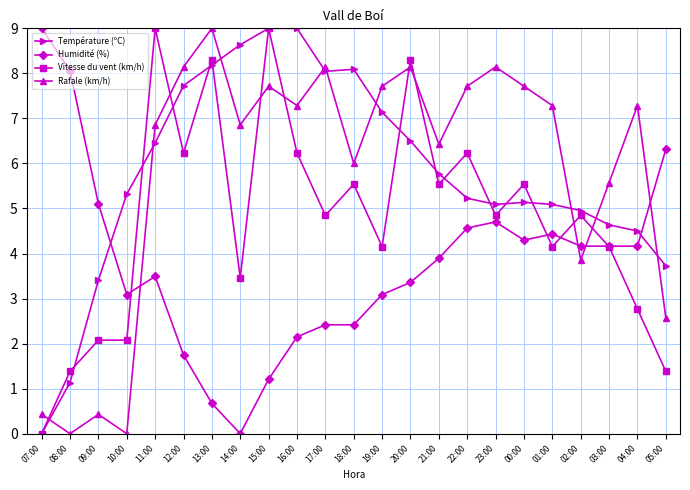

Between 18:00 and 04:00, which series saw the biggest shift?

Température (ºC)